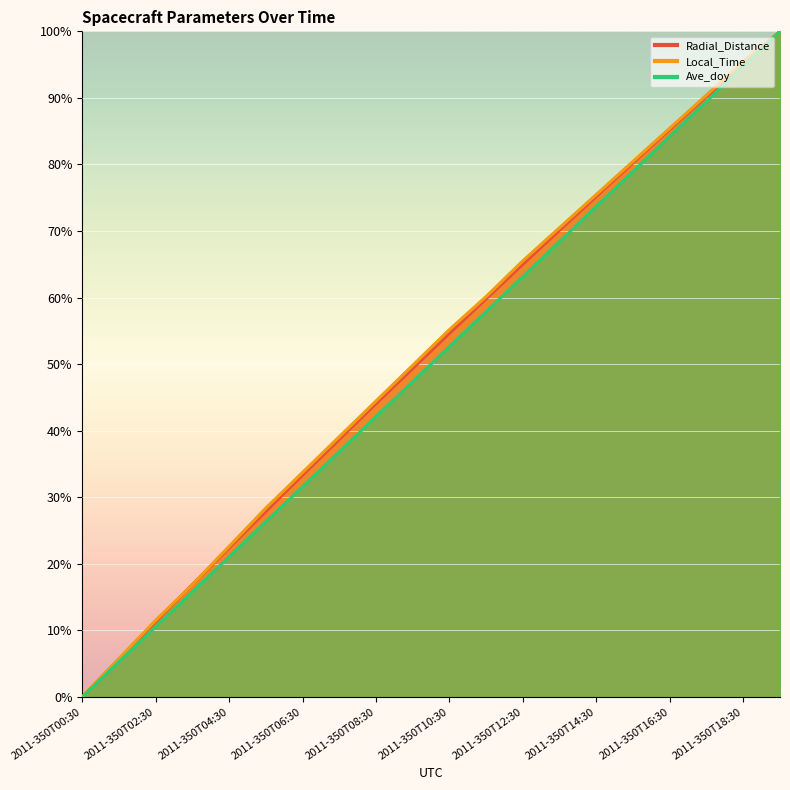

What is the sum of the Ave_doy values at 2011-350T05:30 and 2011-350T18:30?

121.1